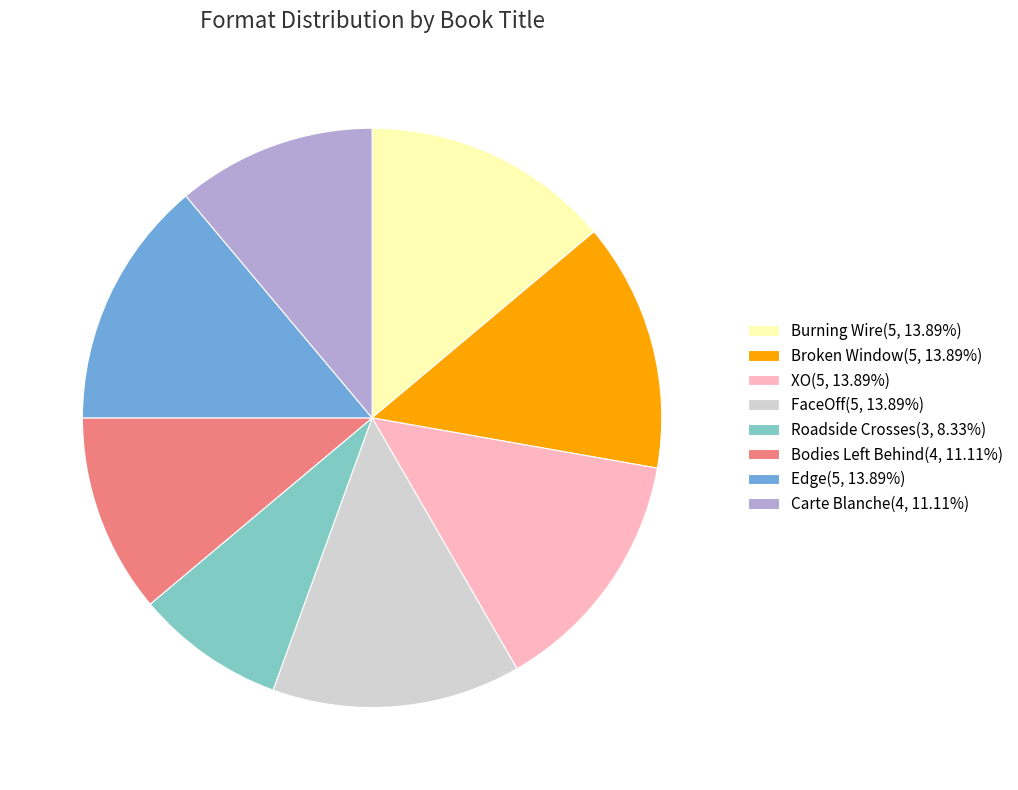

Does FaceOff(5, 13.89%) represent more than half of the total?

No